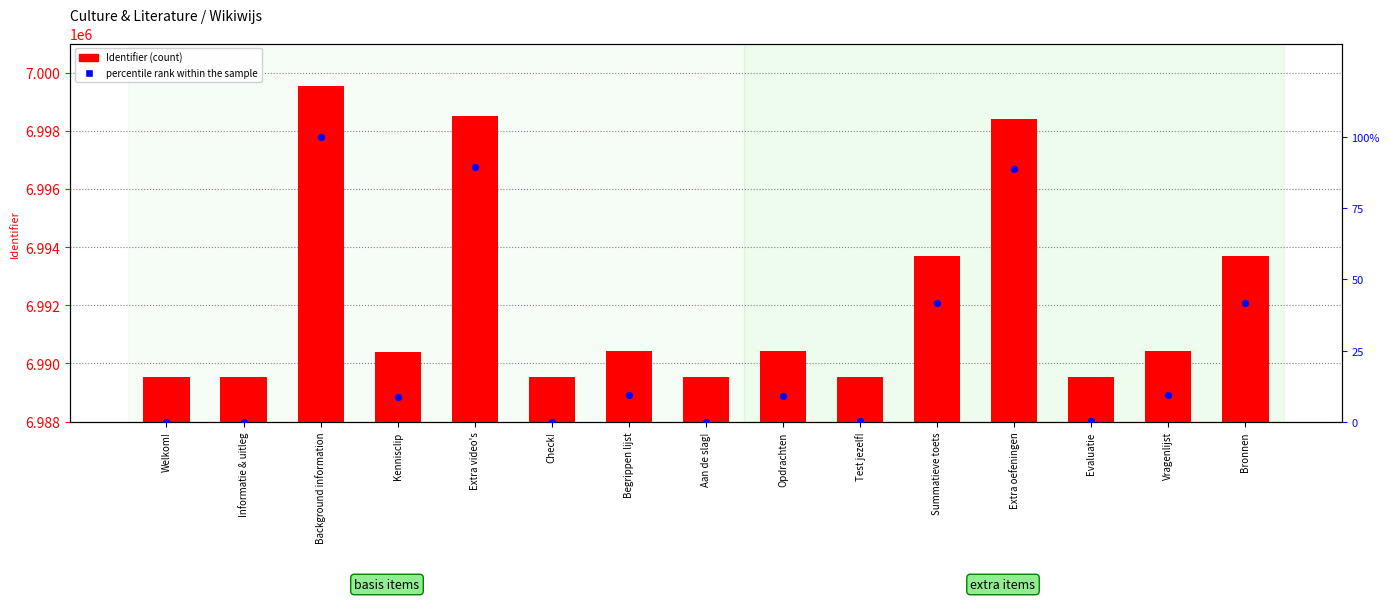

At how many categories does at least one series exceed 3448777?

15